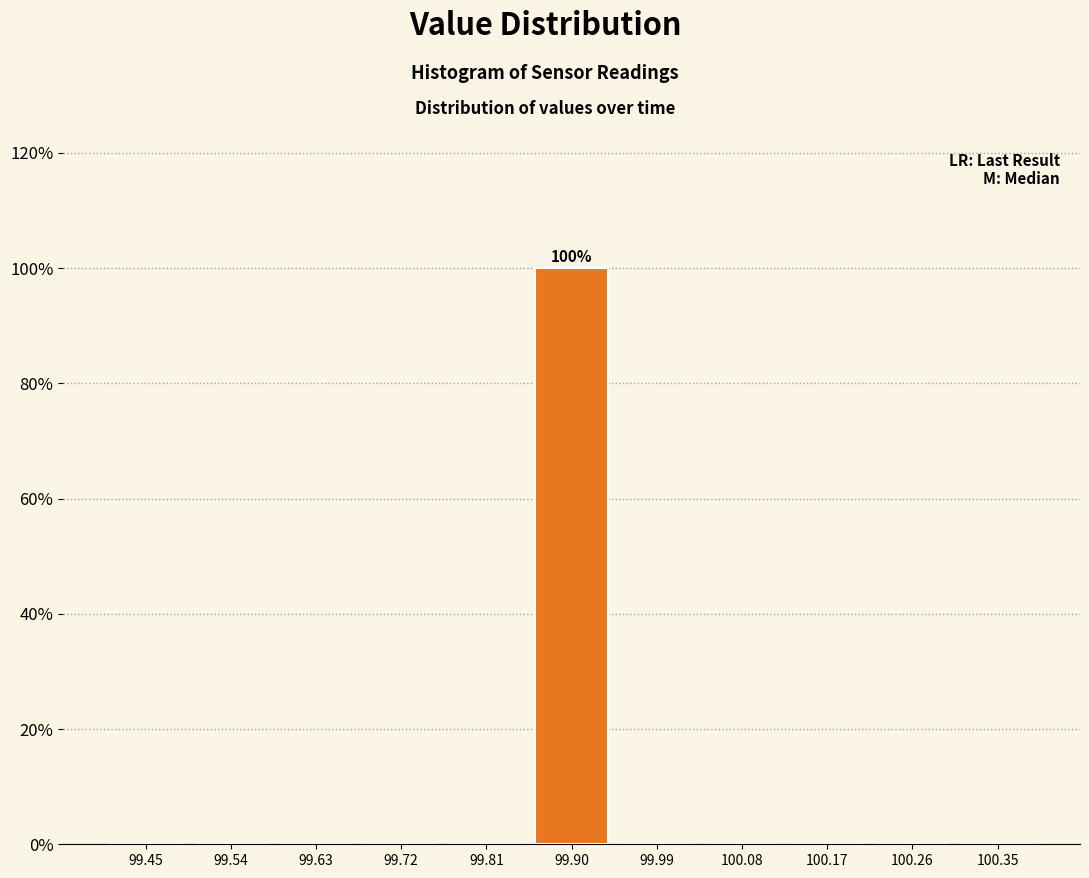

Over which range of the x-axis is the bar tallest?

99.85 to 99.95